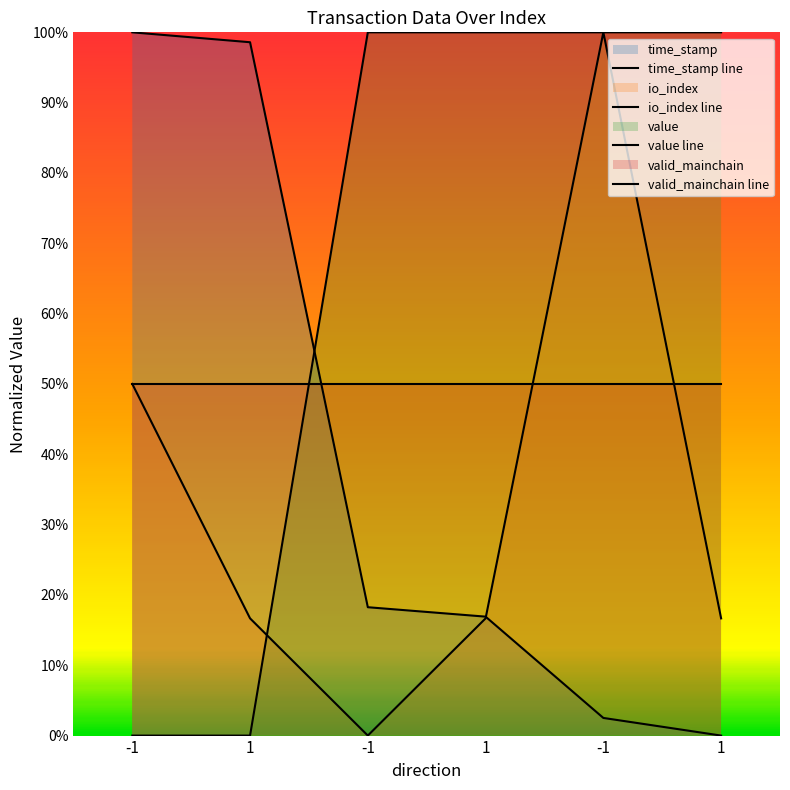

At which category is the sum across all series the highest?

-1